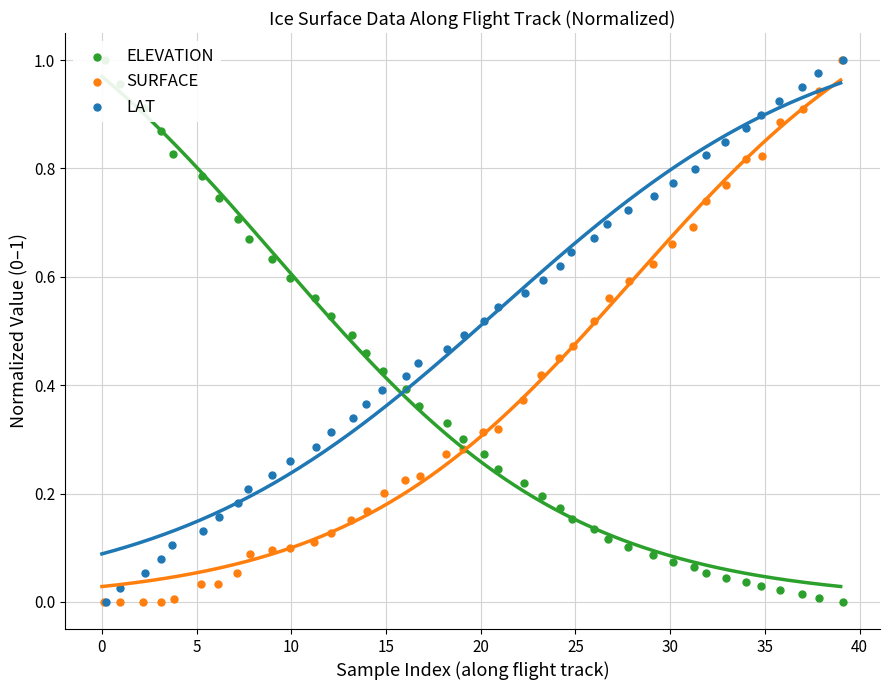

Which series reaches the maximum Y coordinate?

ELEVATION